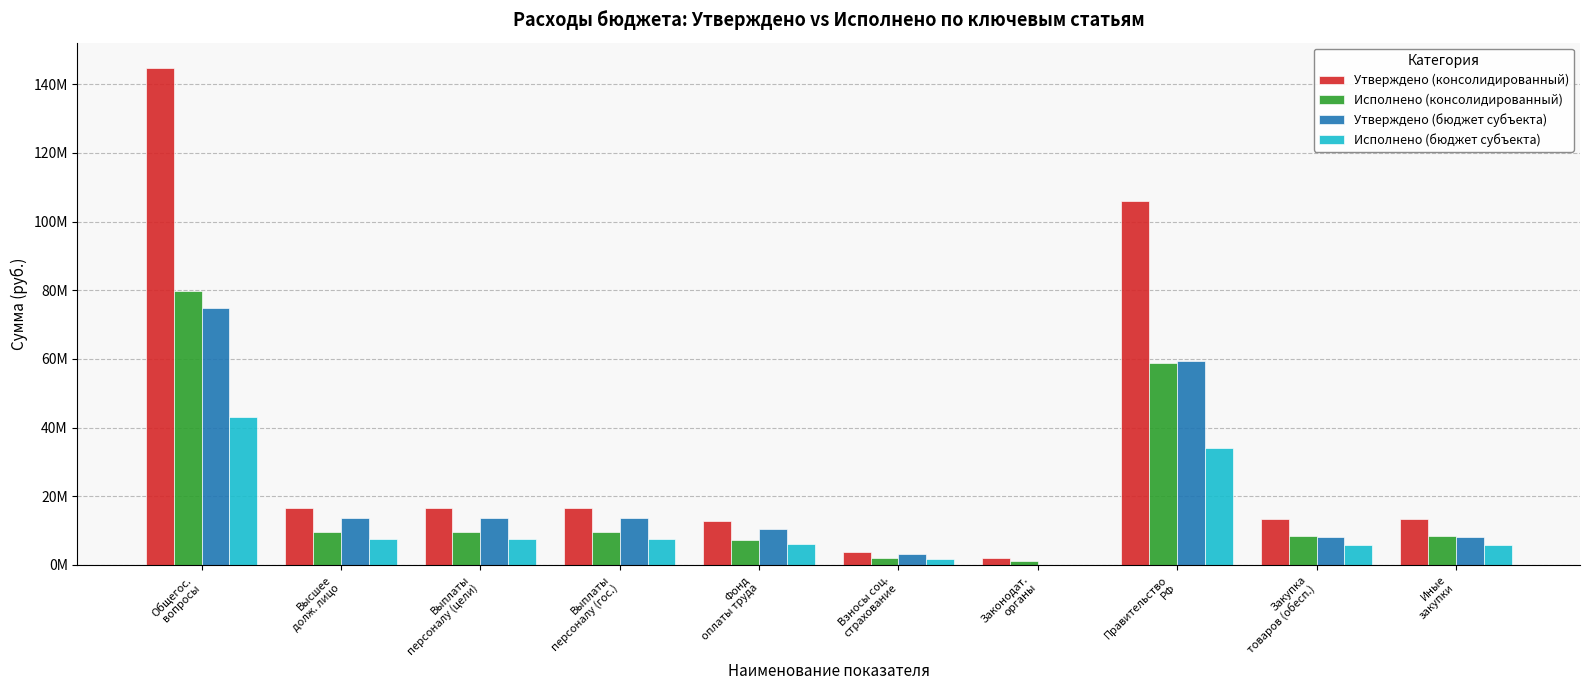

What is the maximum value shown in the chart?

144909169.6